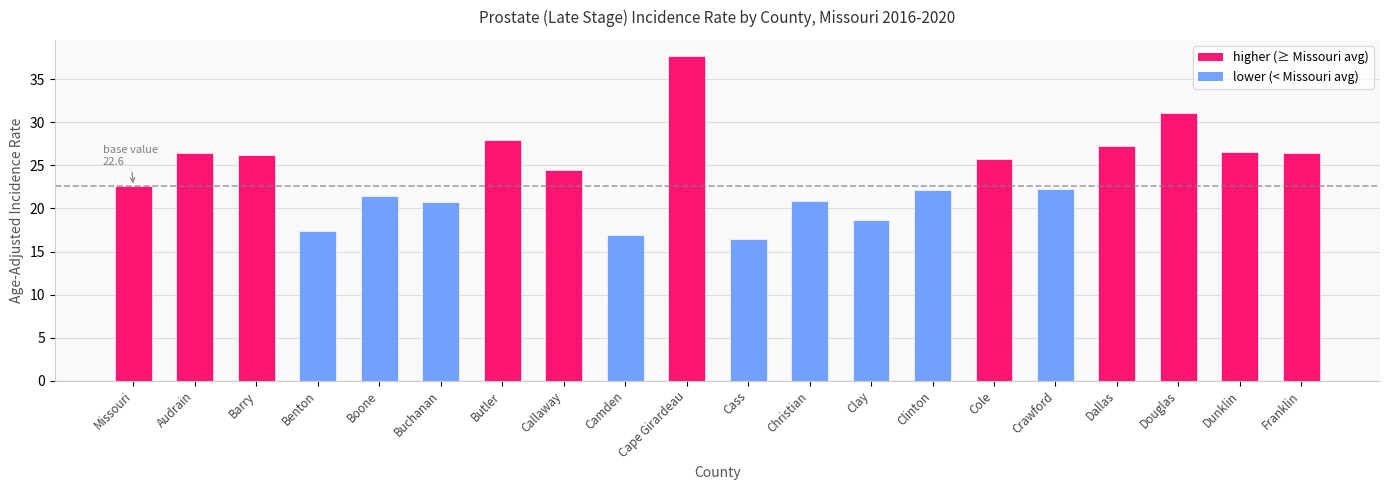

True or false: the data shows 25.7 at Cole.

True